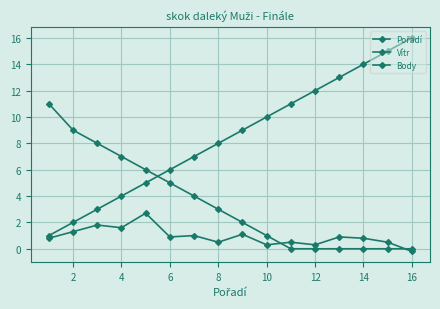

Reading right to left, list all the values displayed in this chart.

Pořadí: 16.0	15.0	14.0	13.0	12.0	11.0	10.0	9.0	8.0	7.0	6.0	5.0	4.0	3.0	2.0	1.0
Vítr: -0.2	0.5	0.8	0.9	0.3	0.5	0.3	1.1	0.5	1.0	0.9	2.7	1.6	1.8	1.3	0.8
Body: 0.0	0.0	0.0	0.0	0.0	0.0	1.0	2.0	3.0	4.0	5.0	6.0	7.0	8.0	9.0	11.0